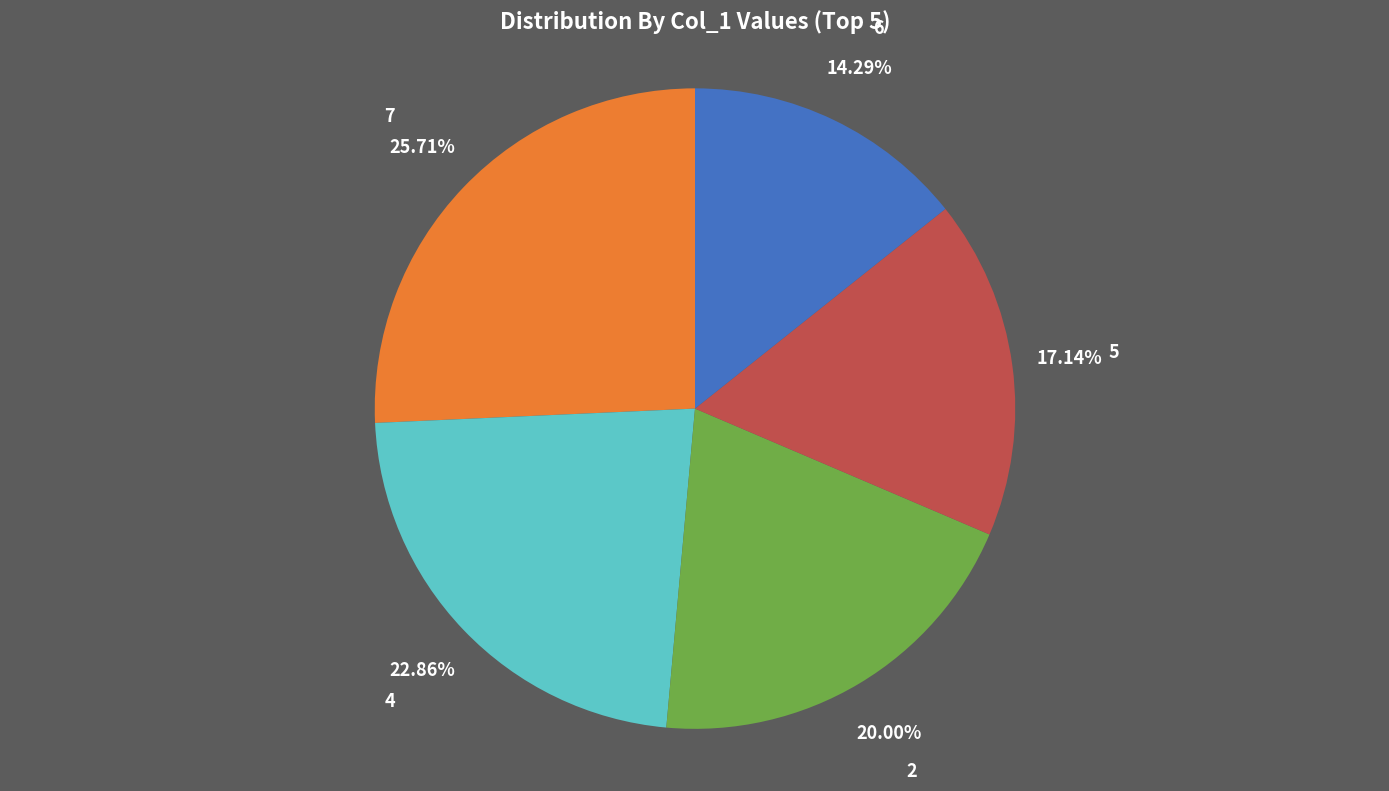

To the nearest percent, what is the difference between the largest and smallest slice percentages?

11%